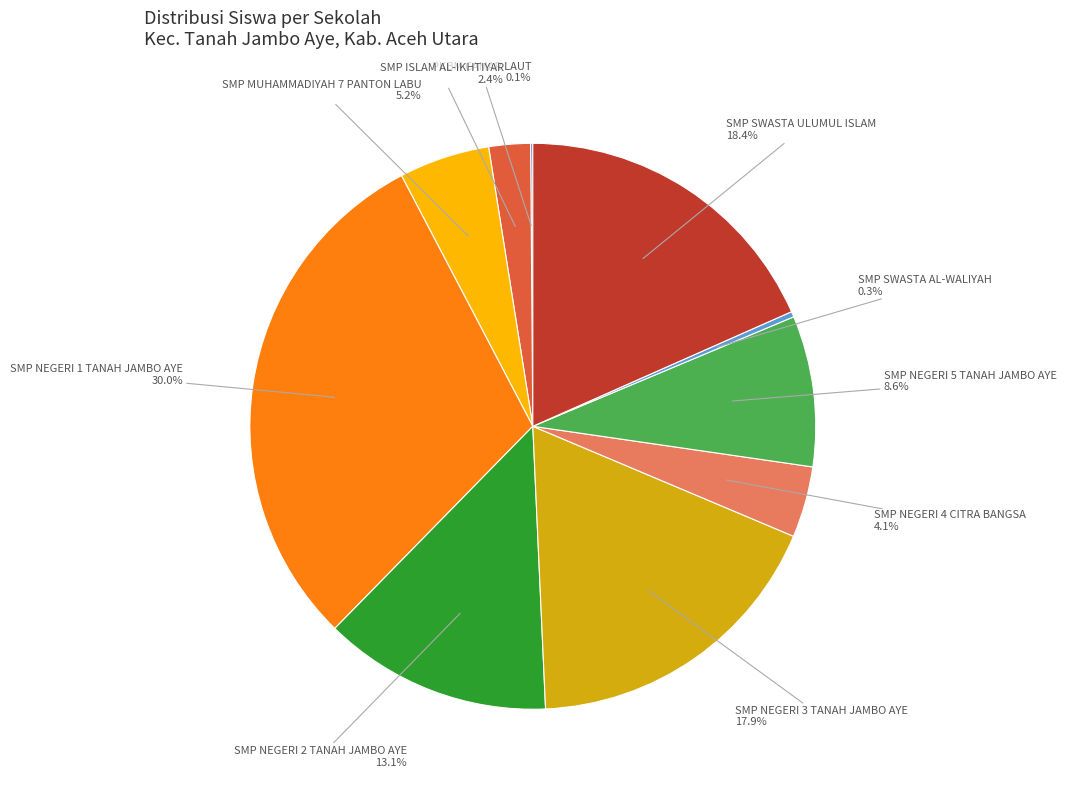

Does any single category account for the majority?

No